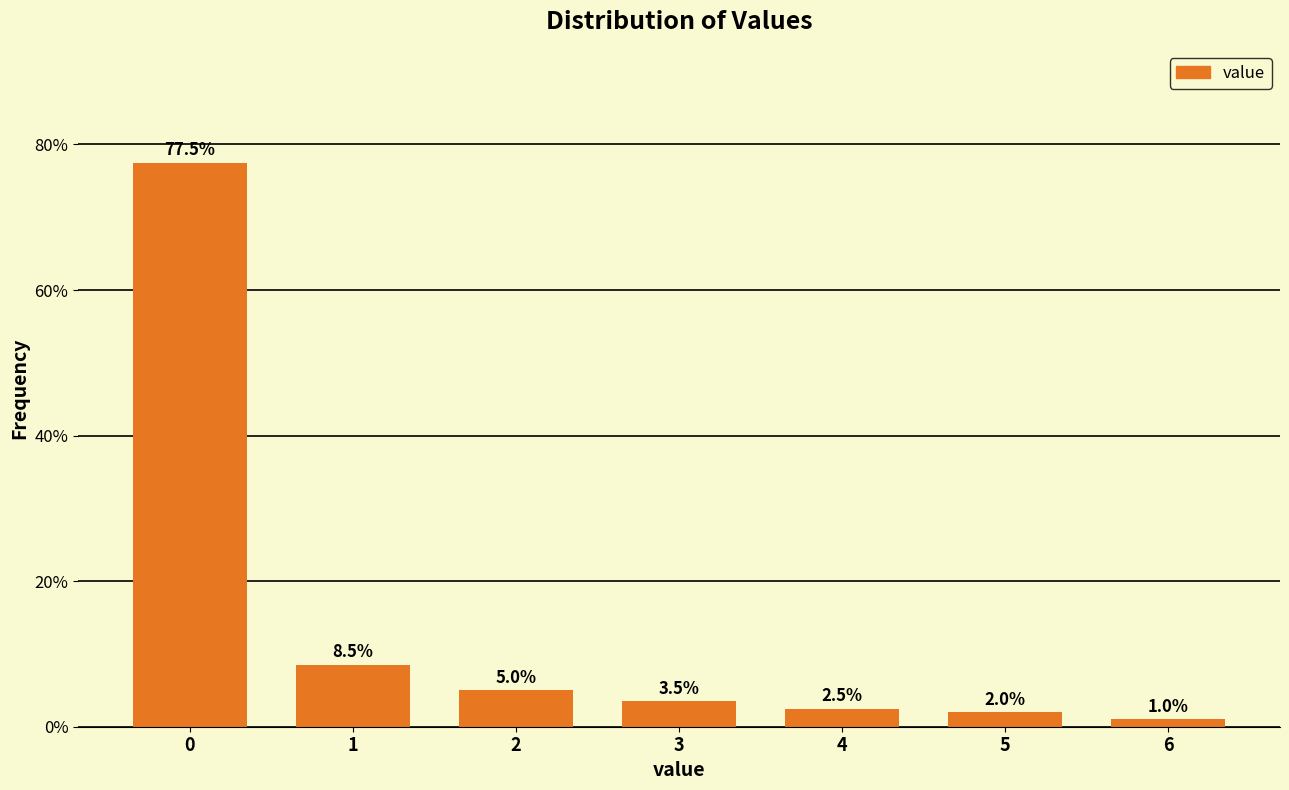

Reading left to right, extract all data points from this chart.

77.5	8.5	5.0	3.5	2.5	2.0	1.0